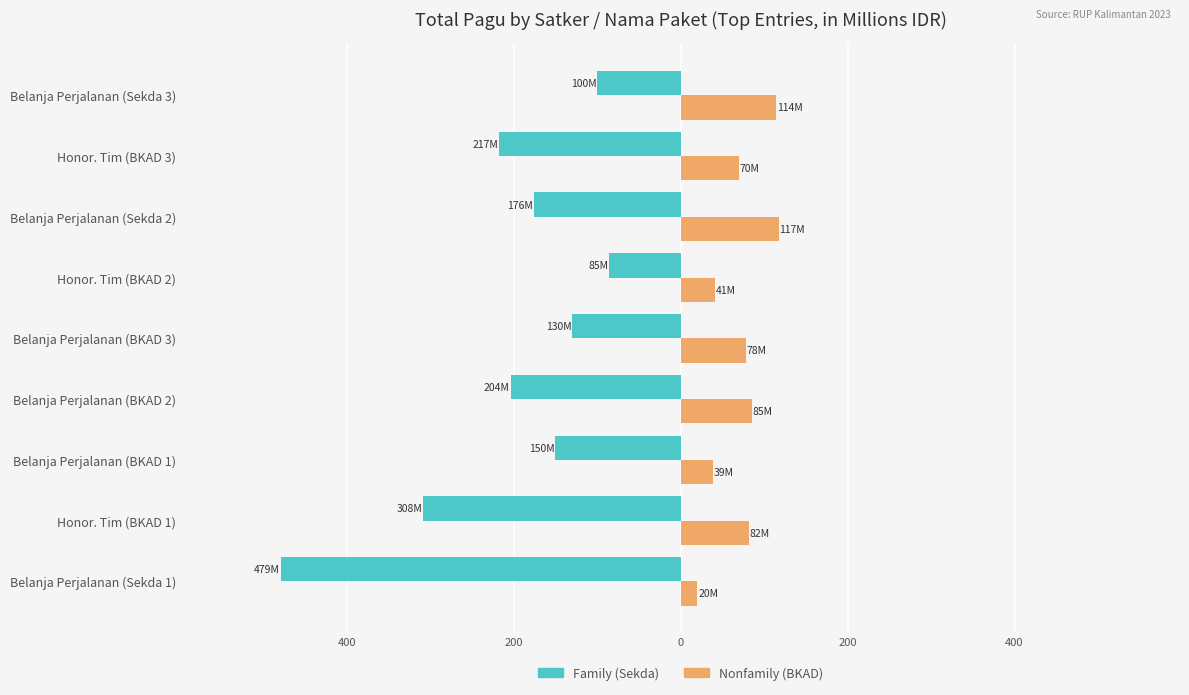

The Nonfamily series shows 53.2 at Honor. Tim (BKAD 1). True or false?

False